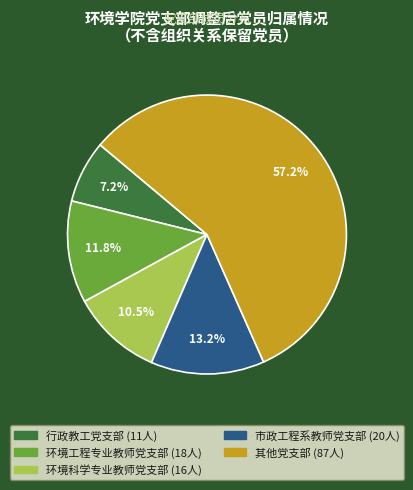

Is there a majority slice in this chart?

Yes